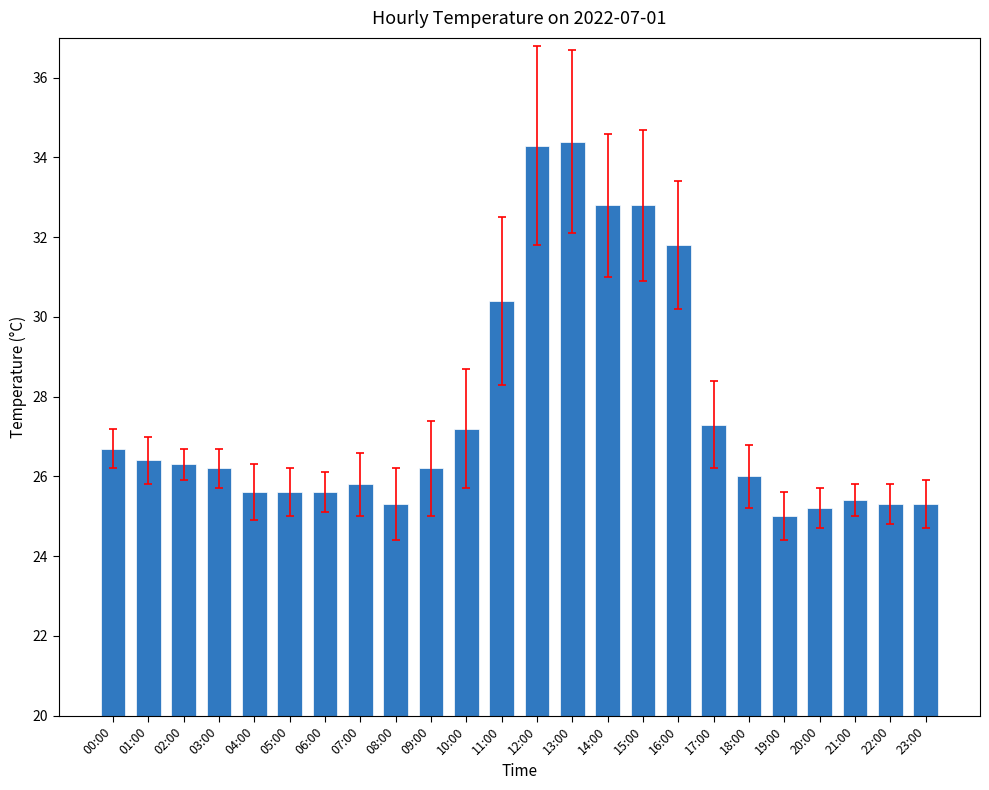

What position from the left is 22:00?

23